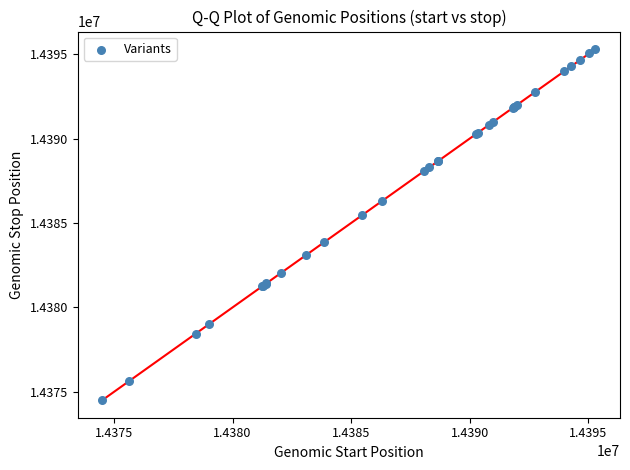

What Y value in the scatter plot is closest to 14384903?

14385474